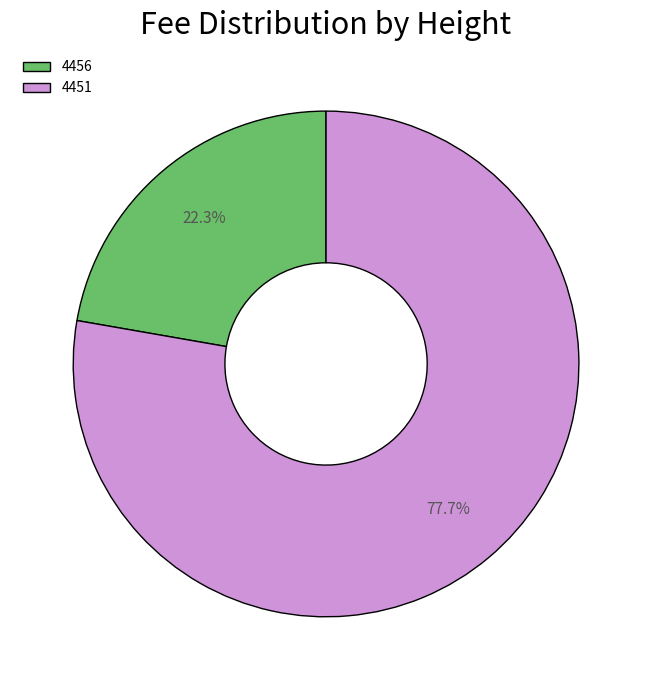

Which category accounts for the majority?

4451